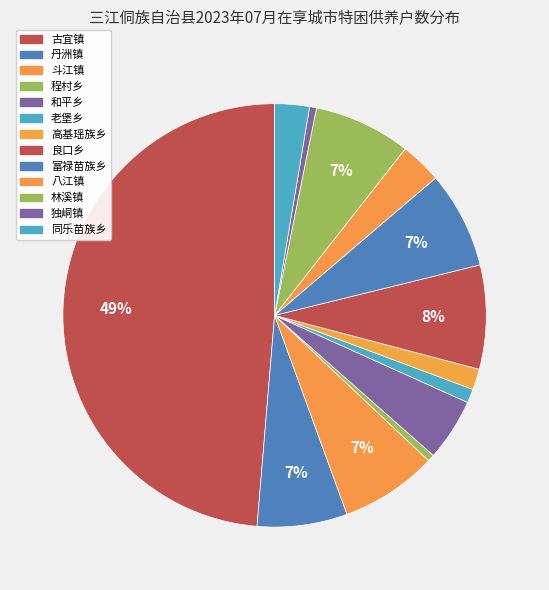

What percentage is the 良口乡 slice, to the nearest percent?

8%